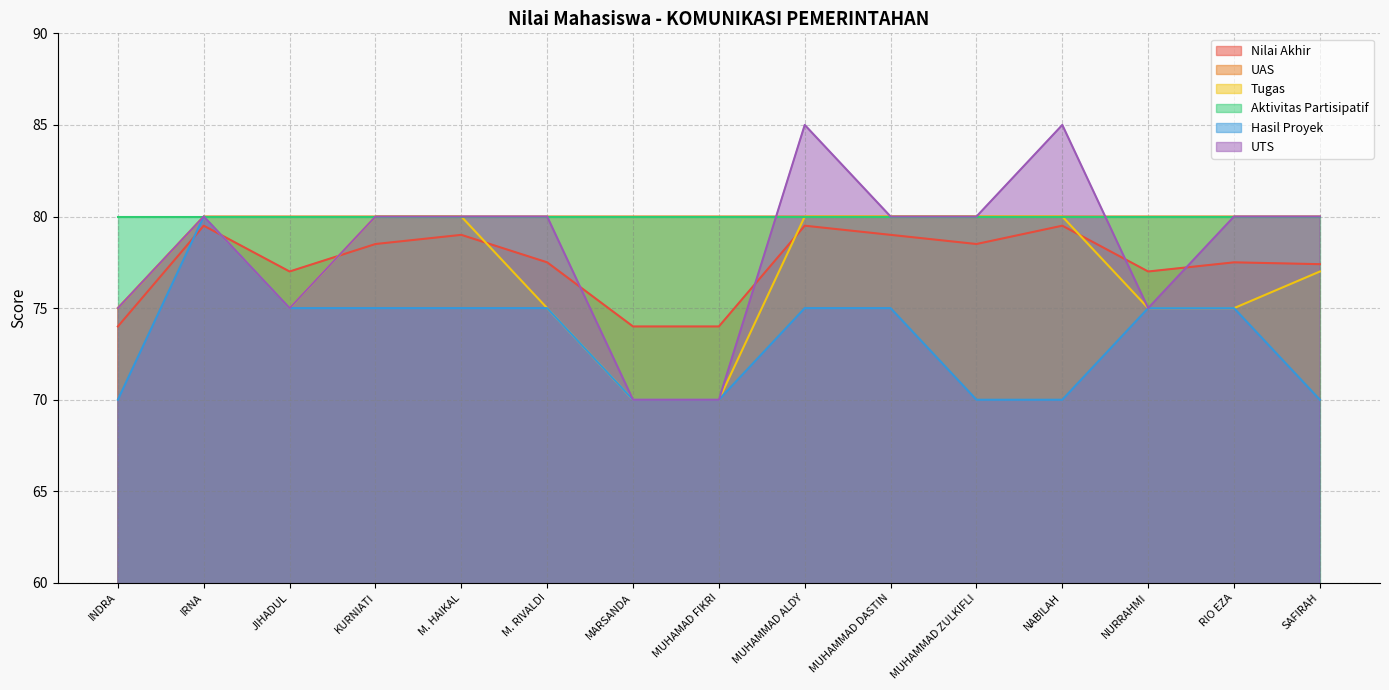

Which series has the largest range (max minus min)?

UTS